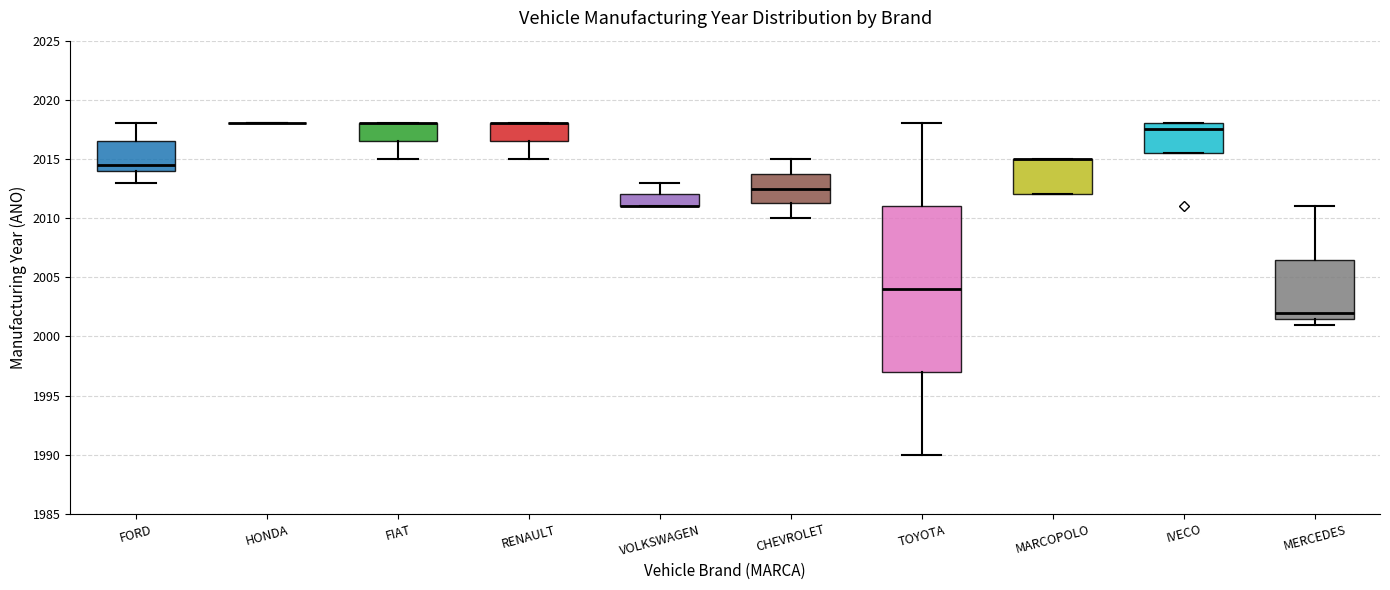

Reading left to right, read every box against the y-axis: the position of its median line, the range the box covers, and the ends of its whiskers. The values are not printed on the chart, so give them approximately, as read against the axis.

FORD: median 2014.5, box 2014.0 to 2016.5, whiskers 2013.0 to 2018.0
HONDA: box collapsed to a line at 2018.0, whiskers 2018.0 to 2018.0
FIAT: median 2018.0 (drawn on the box's upper edge), box 2016.5 to 2018.0, whiskers 2015.0 to 2018.0
RENAULT: median 2018.0 (drawn on the box's upper edge), box 2016.5 to 2018.0, whiskers 2015.0 to 2018.0
VOLKSWAGEN: median 2011.0 (drawn on the box's lower edge), box 2011.0 to 2012.0, whiskers 2011.0 to 2013.0
CHEVROLET: median 2012.5, box 2011.5 to 2014.0, whiskers 2010.0 to 2015.0
TOYOTA: median 2004.0, box 1997.0 to 2011.0, whiskers 1990.0 to 2018.0
MARCOPOLO: median 2015.0 (drawn on the box's upper edge), box 2012.0 to 2015.0, whiskers 2012.0 to 2015.0
IVECO: median 2017.5, box 2015.5 to 2018.0, whiskers 2015.5 to 2018.0
MERCEDES: median 2002.0, box 2001.5 to 2006.5, whiskers 2001.0 to 2011.0